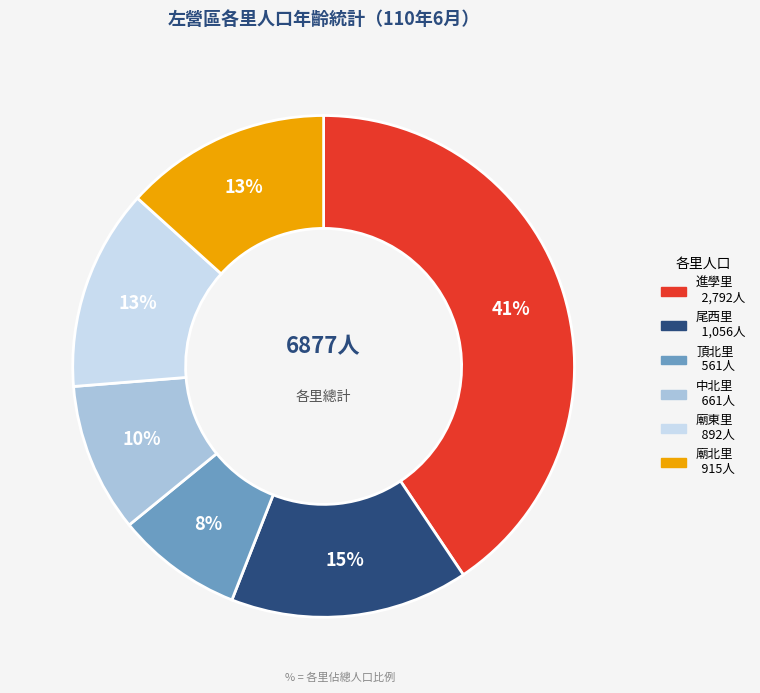

True or false: 進學里 accounts for 32% of the total.

False